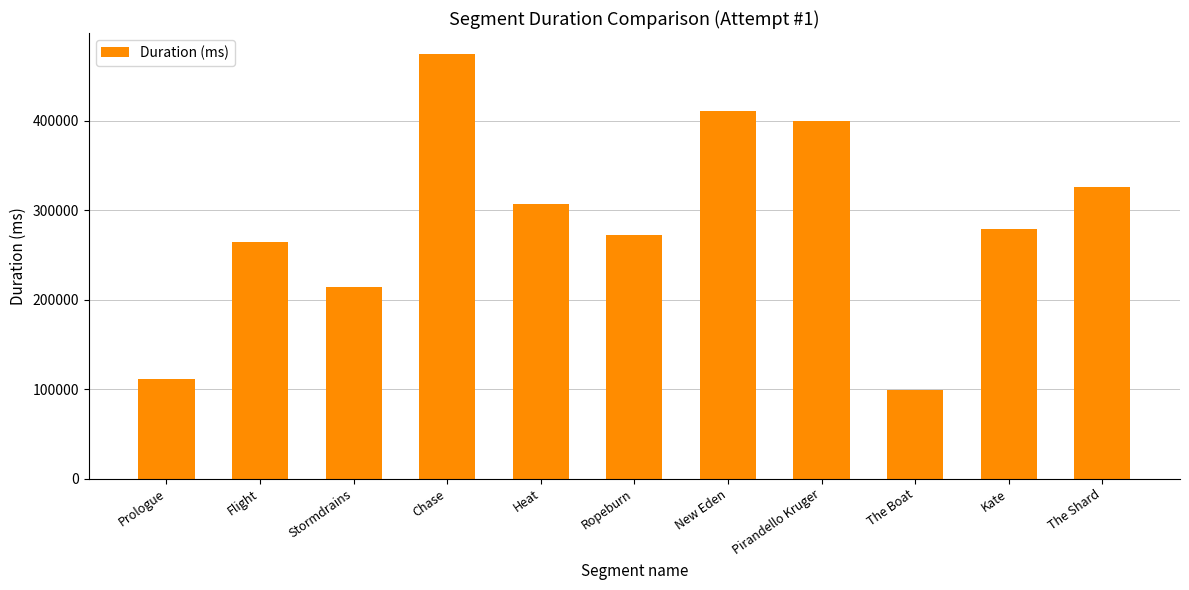

Reading right to left, extract all data points from this chart.

325575	279378	99015	399488	410579	272559	307049	474493	213657	264355	111154